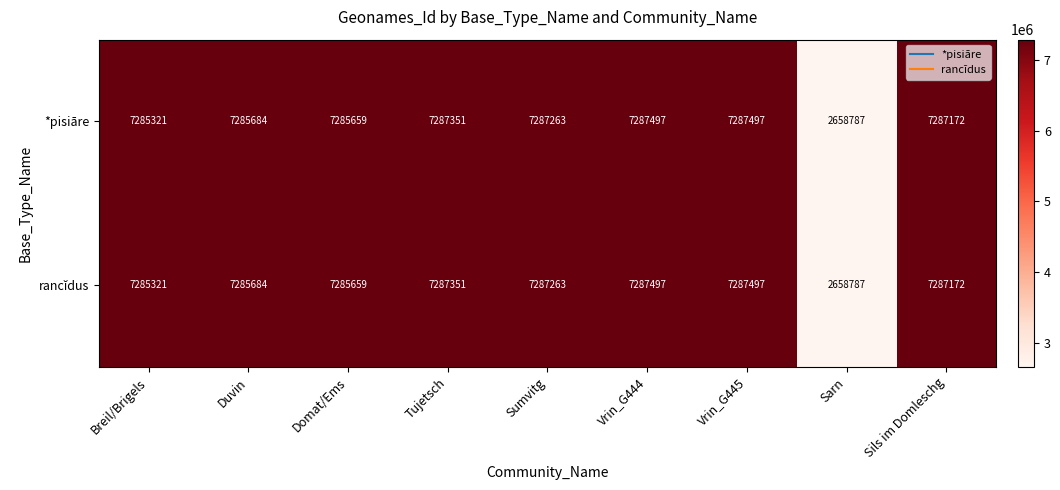

What is the minimum value shown in the chart?

2658787